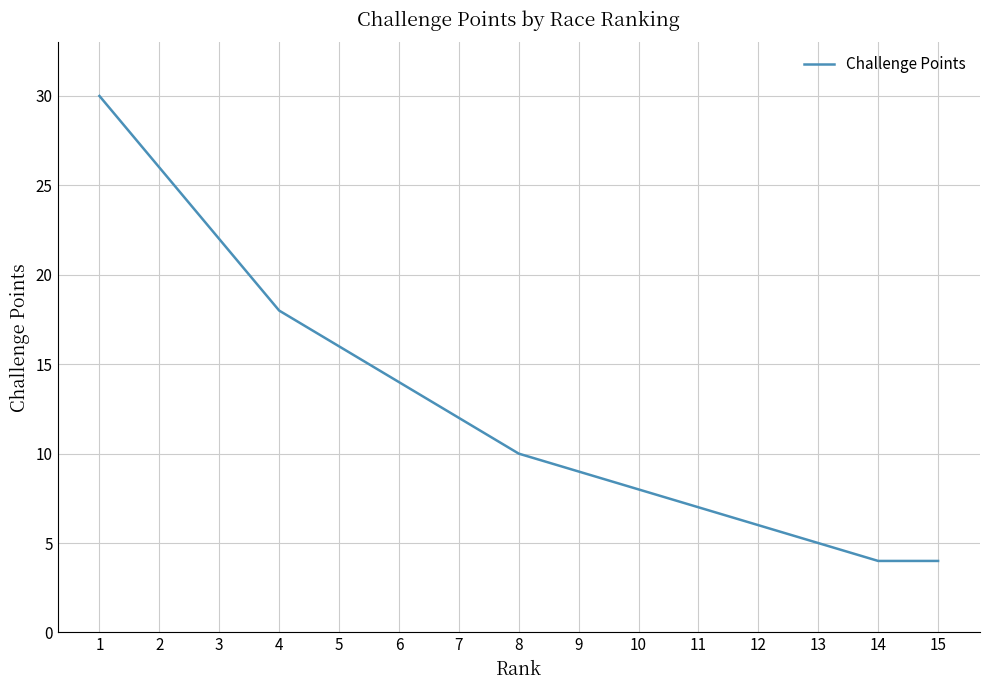

What is the change in value from 1 to 6?

-16